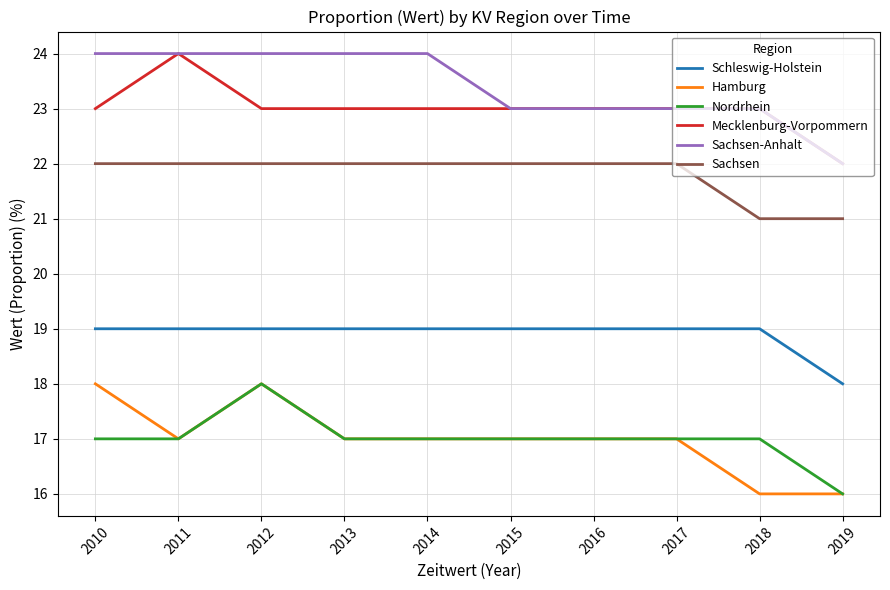

What is the lowest value of the Hamburg series?

16